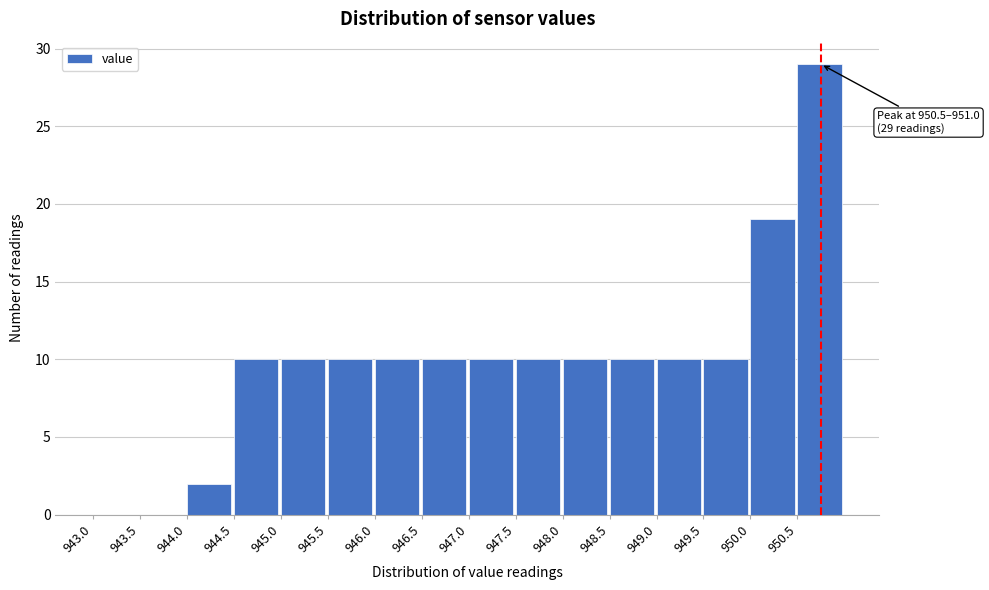

Which range on the x-axis has the tallest bar?

950.5 to 951.0